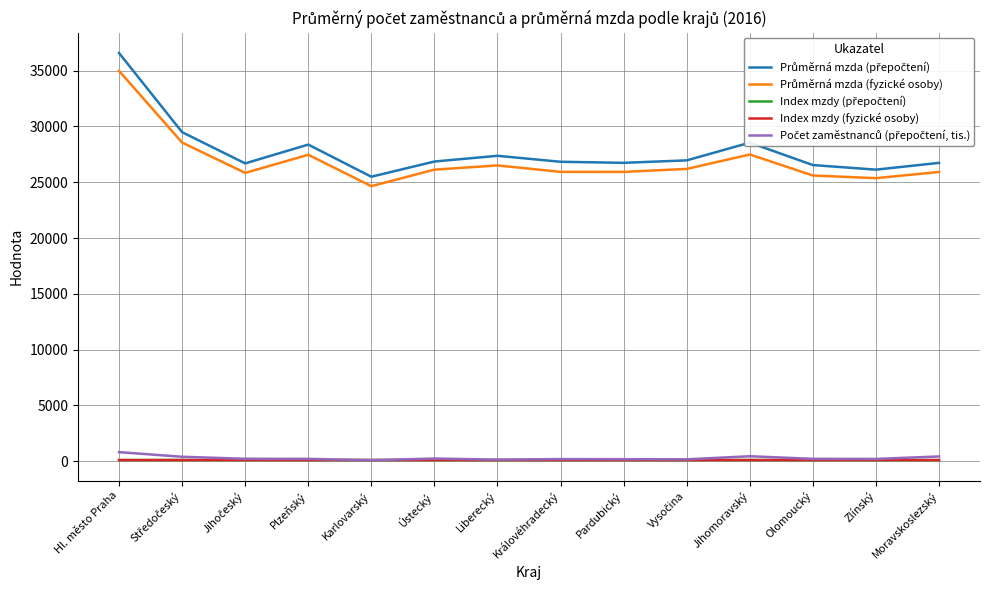

Which label corresponds to the largest value in the chart?

Hl. město Praha